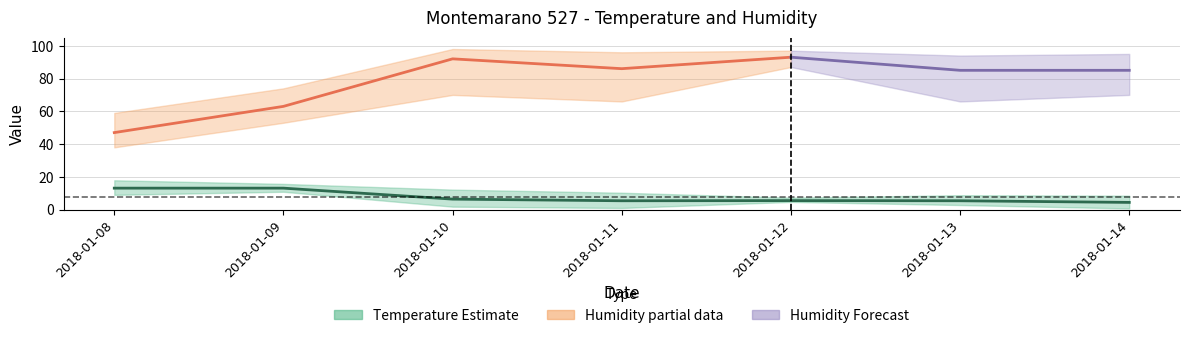

What is the spread (max minus min) of values at 2018-01-11?

95.0